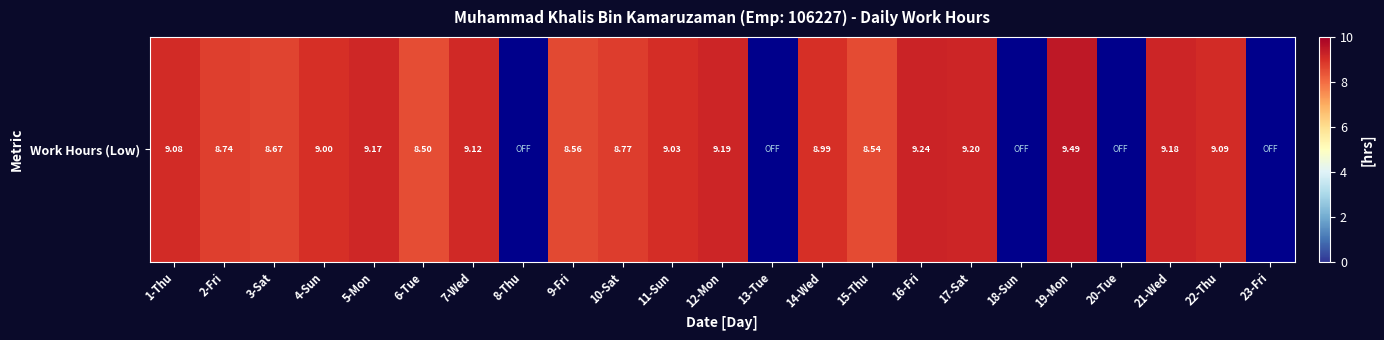

What is the sum of all values?

161.6